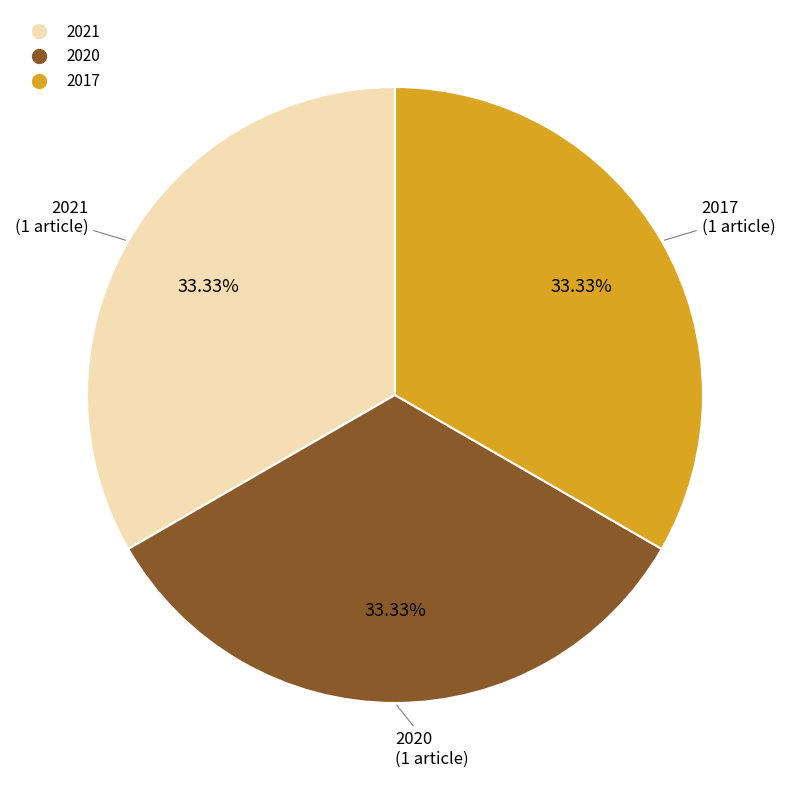

What percentage is NOT represented by 2021?

66.6%